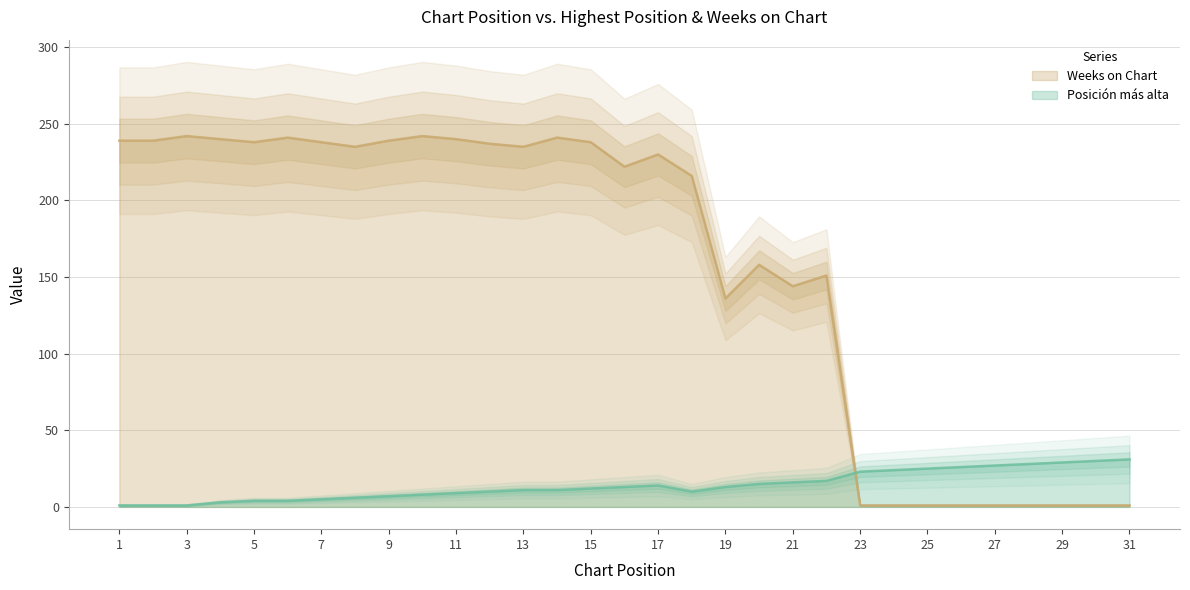

Which category has the highest value across all series?

3